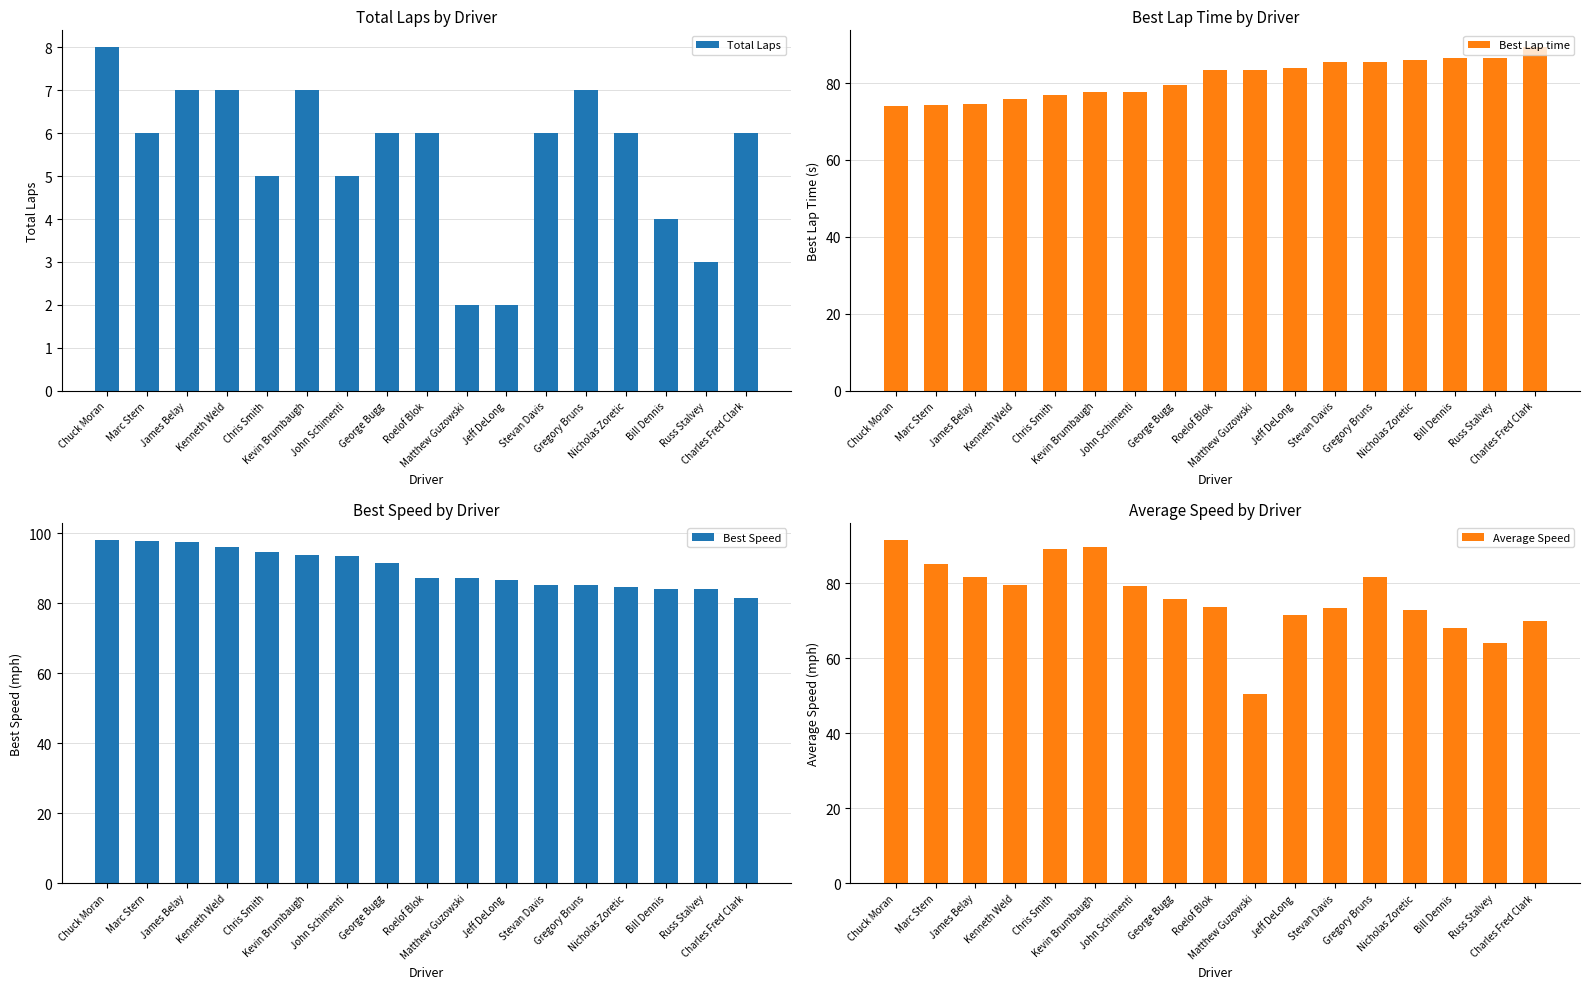

What is the total value across all series at Roelof Blok?

250.4